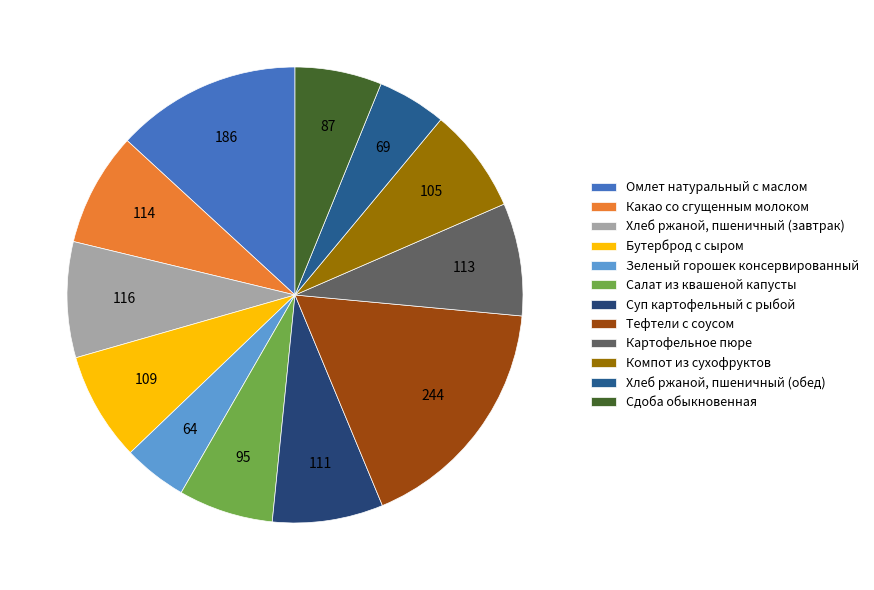

The Какао со сгущенным молоком slice represents 8% of the pie. True or false?

True